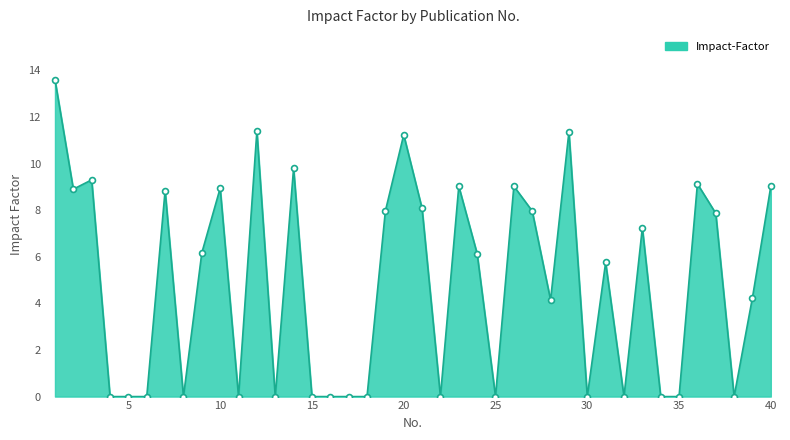

What is the maximum value shown in the chart?

13.6